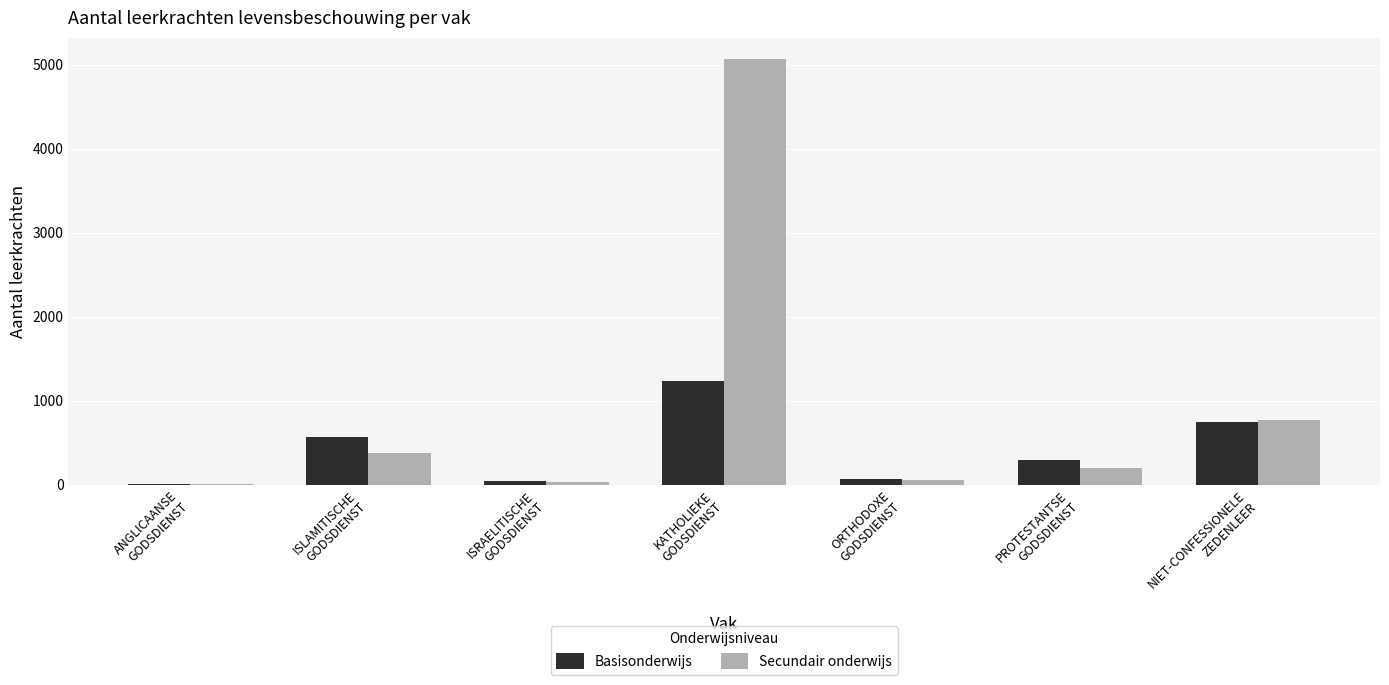

Which series has the largest total across all categories?

Secundair onderwijs